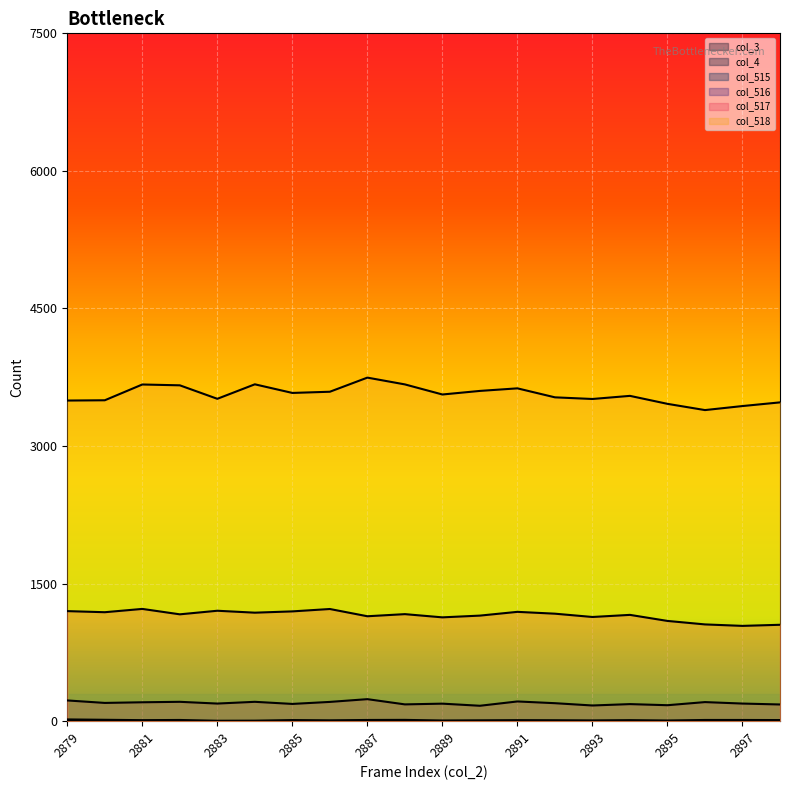

Reading left to right, what are all the values shown in this chart?

col_515: 19	15	11	13	4	5	12	9	13	14	7	9	11	10	8	11	7	13	13	12
col_516: 226	199	206	211	192	211	188	210	240	183	191	168	215	196	171	186	174	208	192	182
col_517: 1200	1188	1224	1165	1204	1183	1197	1223	1144	1167	1132	1151	1192	1172	1136	1159	1093	1055	1039	1051
col_518: 3496	3499	3671	3662	3515	3673	3579	3592	3746	3672	3562	3601	3629	3531	3513	3547	3460	3392	3436	3476